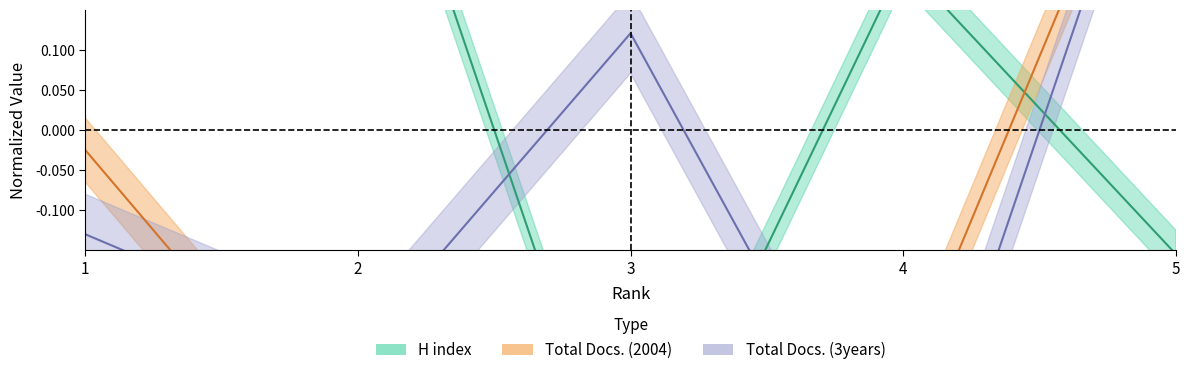

How many intersections are there between H index and Total Docs. (2004)?

1